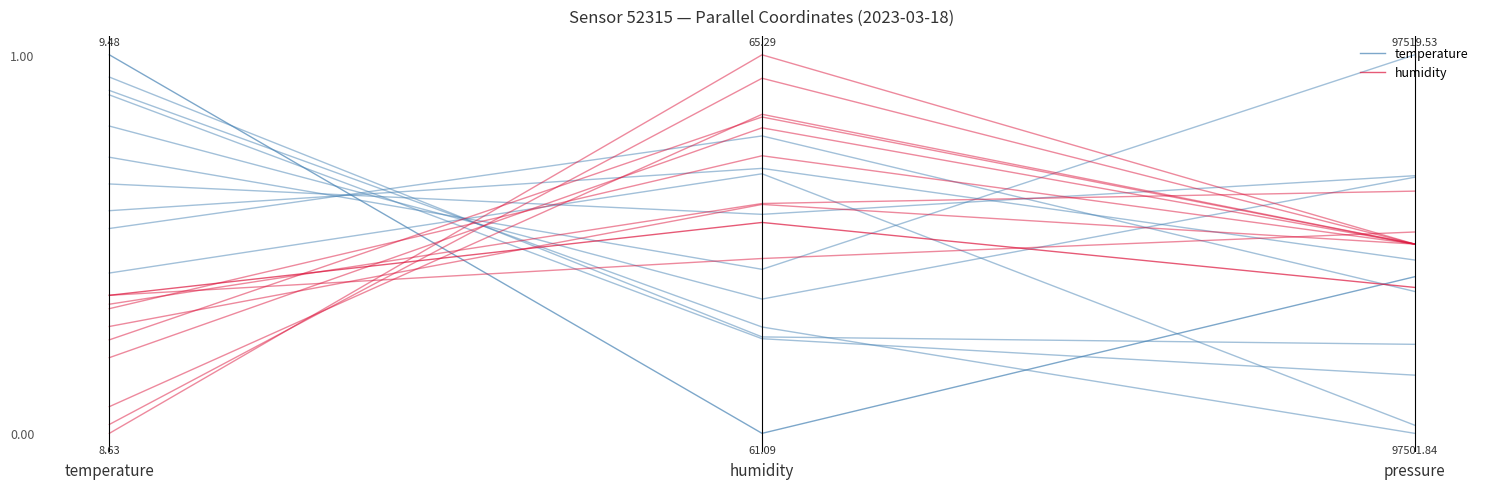

Is this an area chart (filled region under the line)?

No